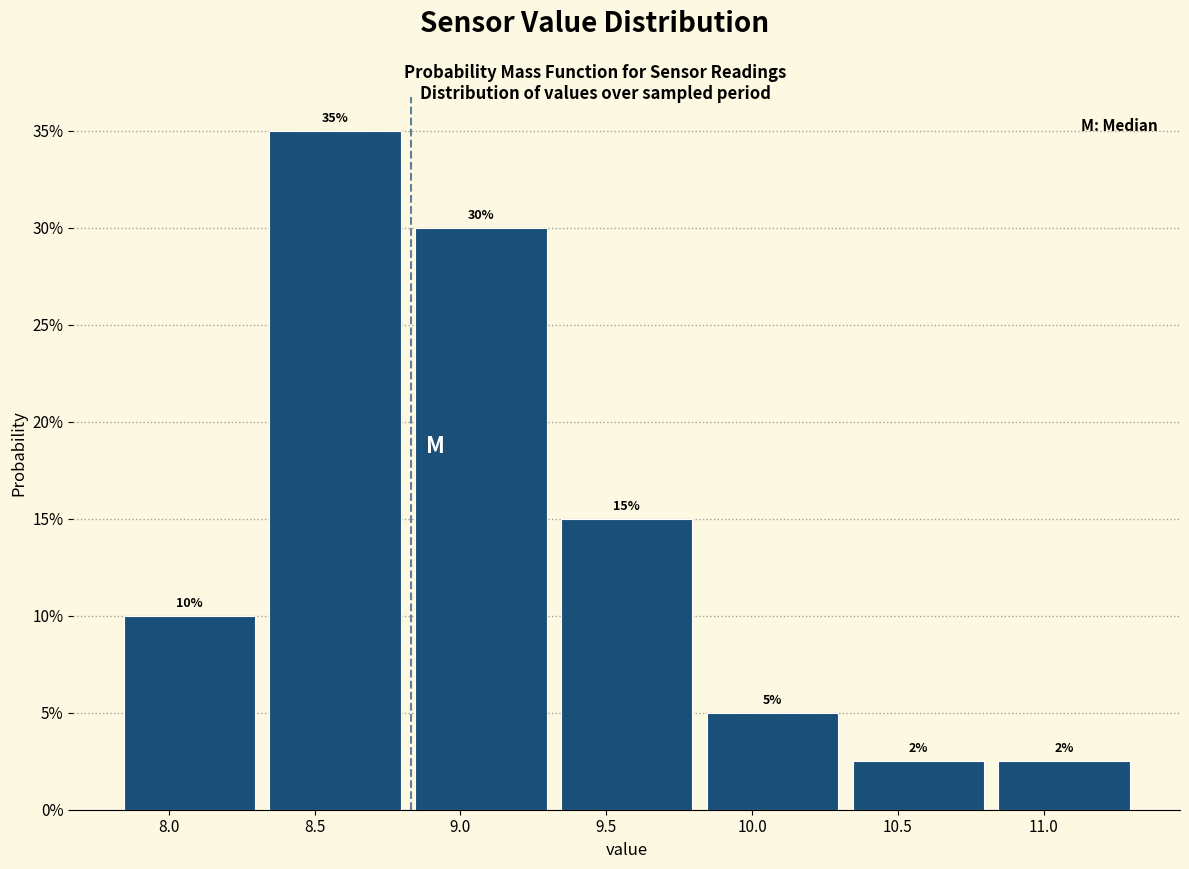

Over which range of the x-axis is the bar tallest?

8.32 to 8.82